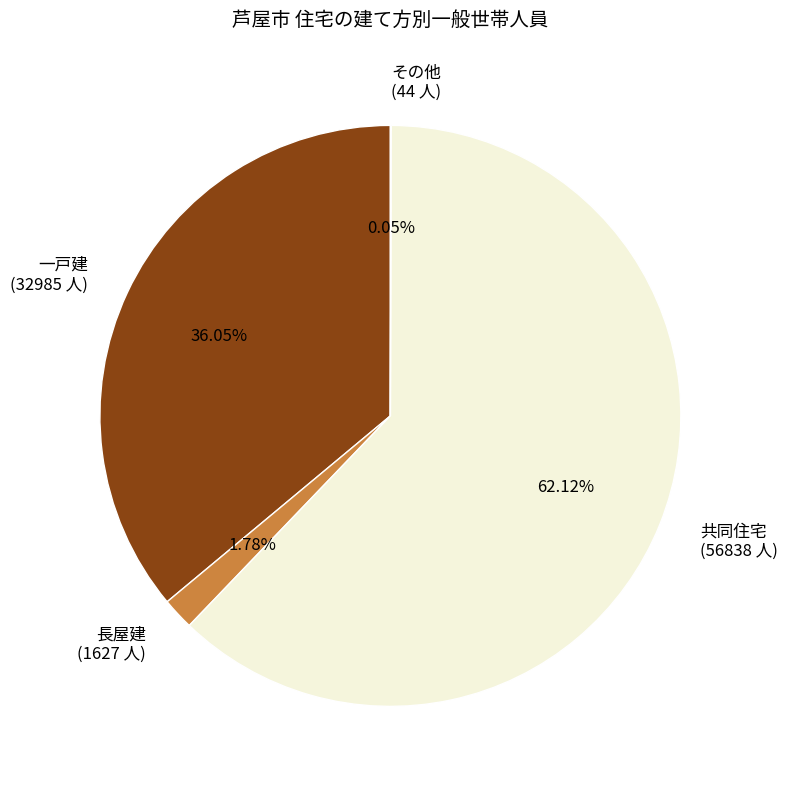

To the nearest percent, what is the difference between the largest and smallest slice percentages?

62%